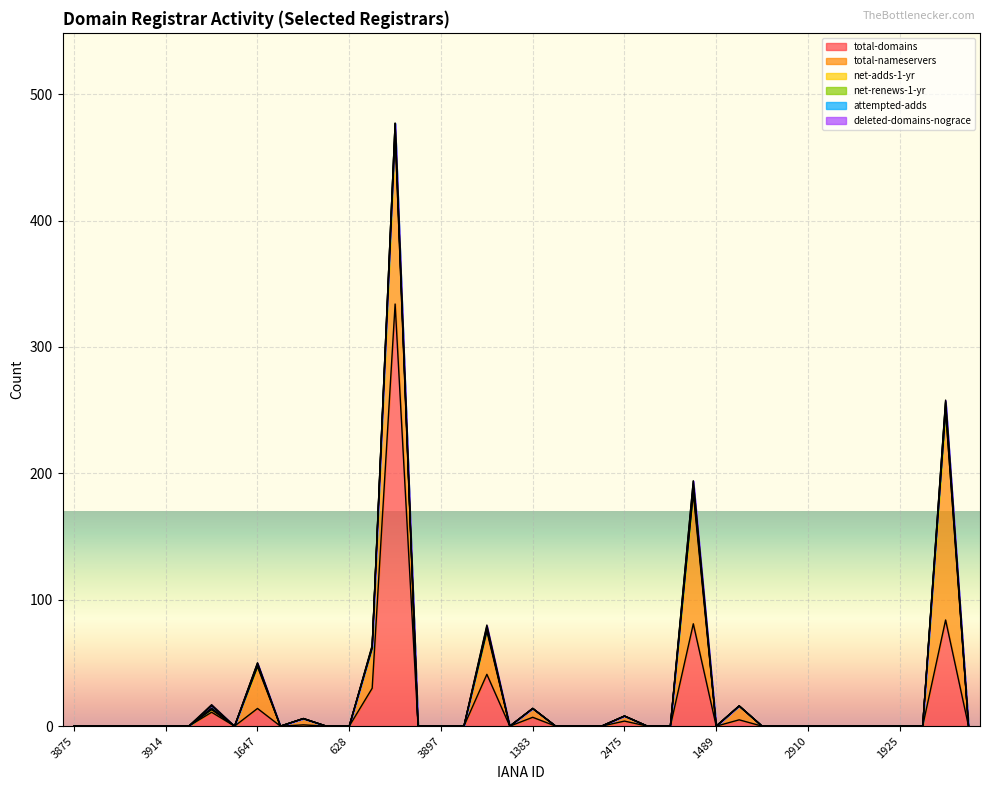

What is the highest value of the total-domains series?

334